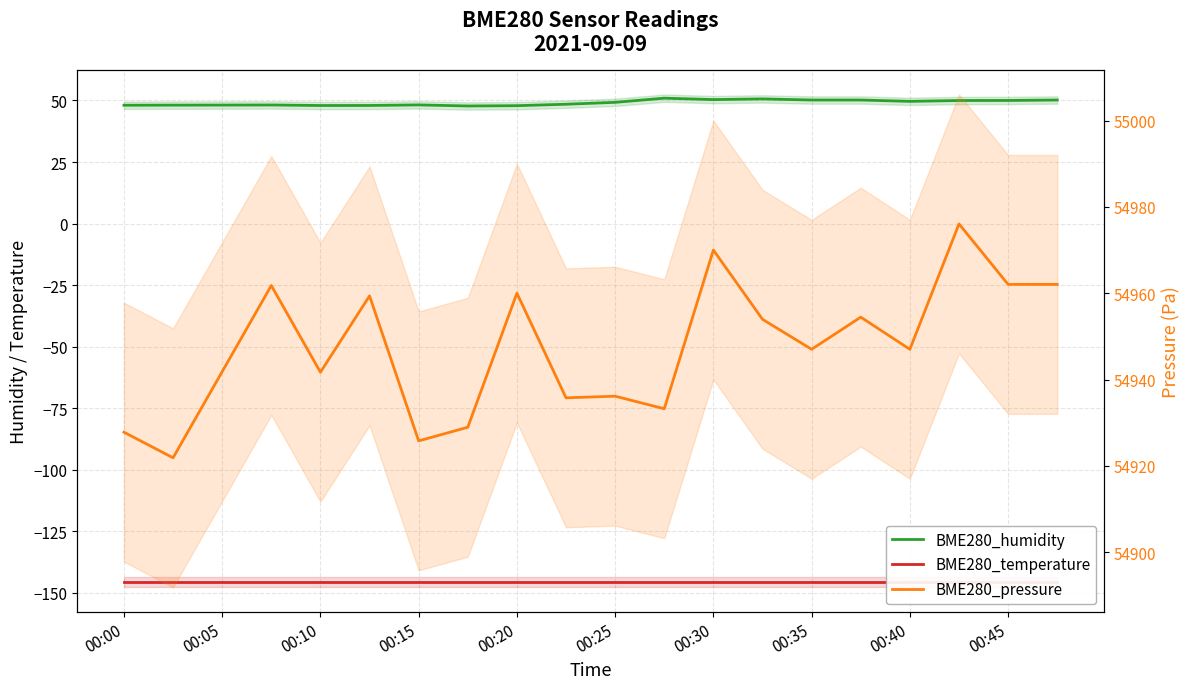

Does the chart display data point markers on the line(s)?

No